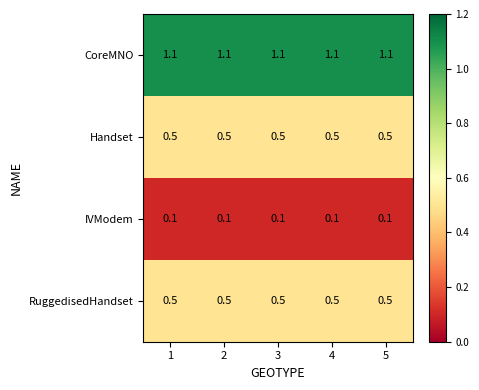

Is it true that IVModem equals 0.1 at 5?

True